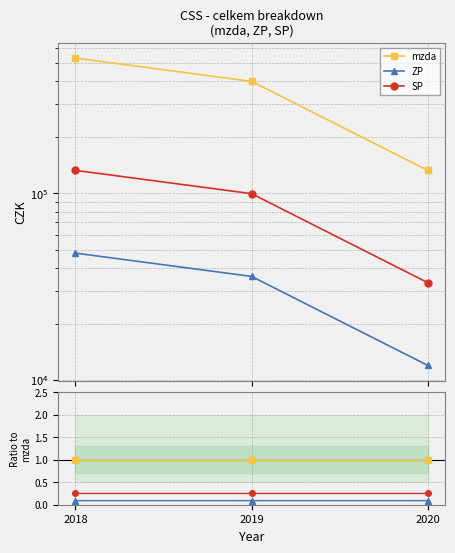

List the labels in order of SP value, largest first.

2018, 2019, 2020